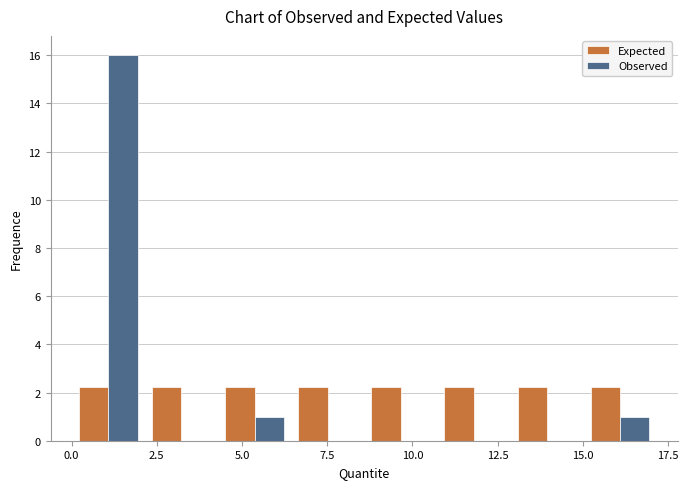

Reading left to right, transcribe this chart: for each range on the x-axis, give the height of each series' bar. Neither the bar edges nor the heights are printed on the chart, so give them approximately, as read against the axes.

0.0 to 2.0: Expected=2.2	Observed=16.0
2.0 to 4.5: Expected=2.2	Observed=0
4.5 to 6.5: Expected=2.2	Observed=1.0
6.5 to 8.5: Expected=2.2	Observed=0
8.5 to 10.5: Expected=2.2	Observed=0
10.5 to 13.0: Expected=2.2	Observed=0
13.0 to 15.0: Expected=2.2	Observed=0
15.0 to 17.0: Expected=2.2	Observed=1.0